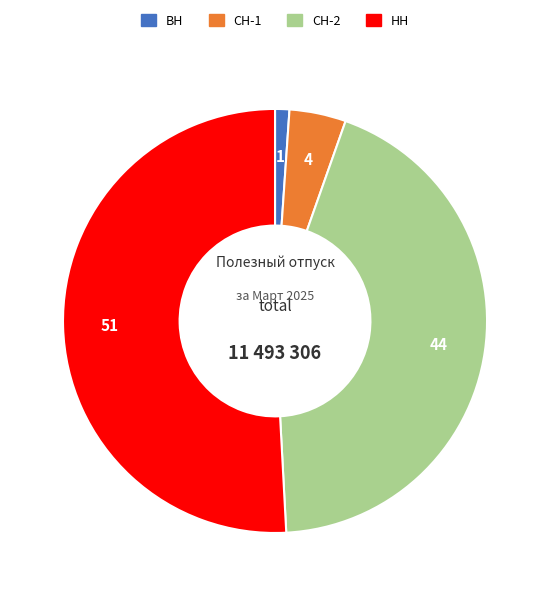

What is the largest slice in the pie chart?

НН